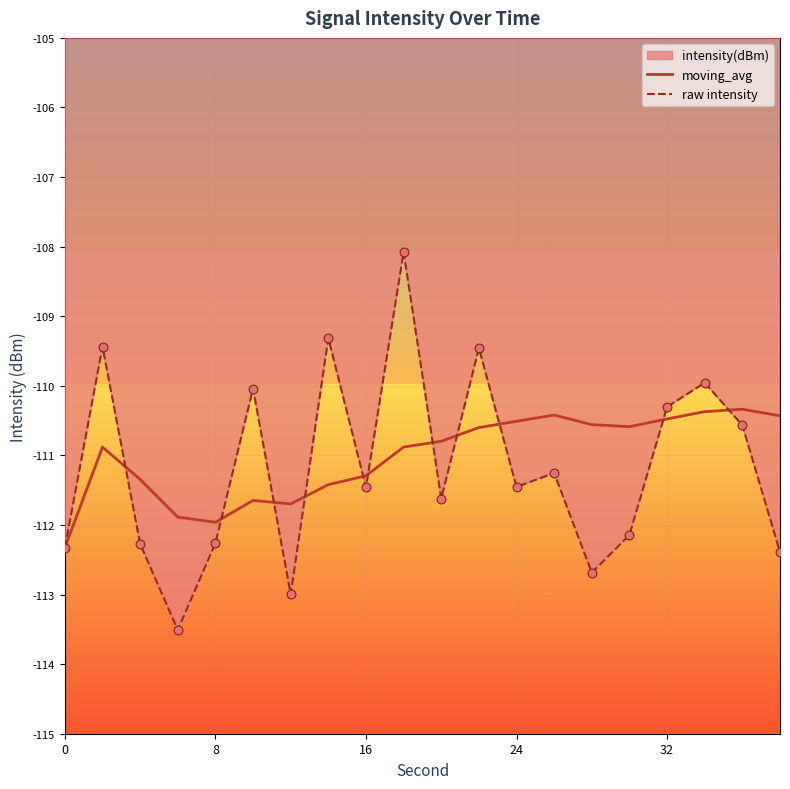

Is the value of moving_avg at 18 greater than the value of raw intensity at 9?

No